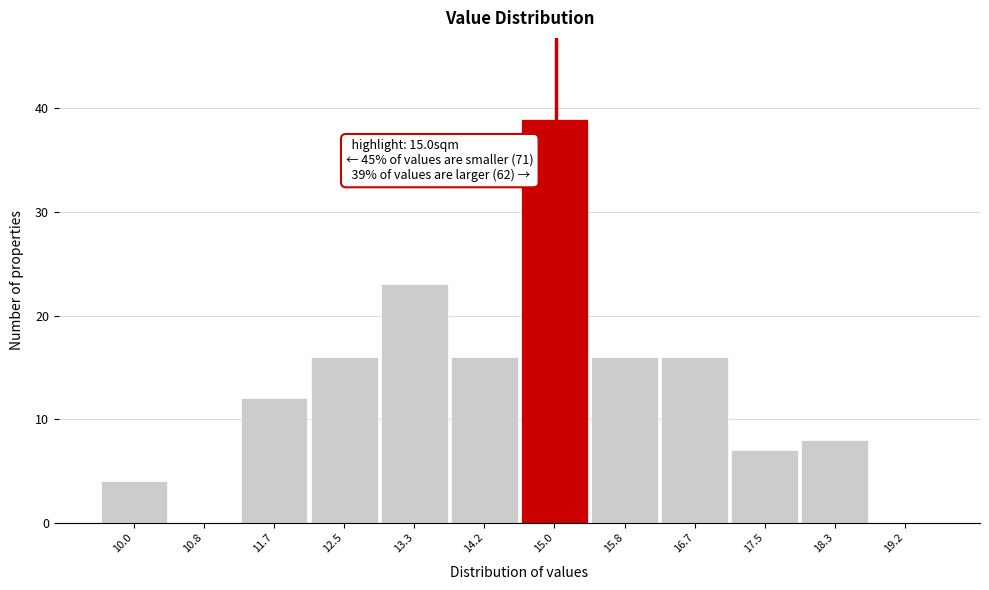

Reading right to left, what are all the values shown in this chart?

19.2=0	18.3=8	17.5=7	16.7=16	15.8=16	15.0=39	14.2=16	13.3=23	12.5=16	11.7=12	10.8=0	10.0=4